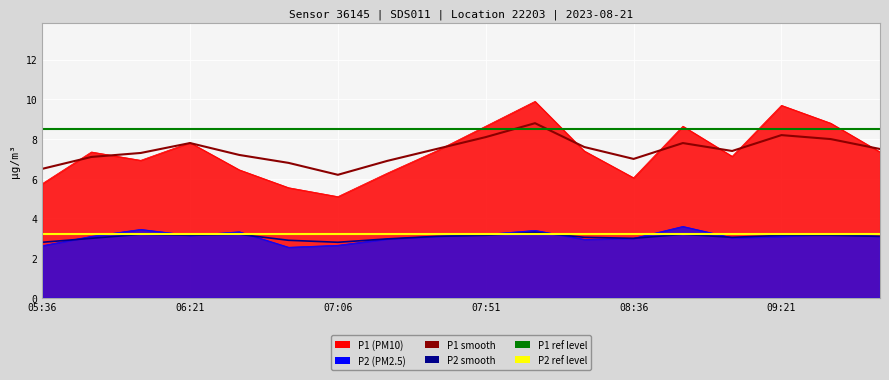

What is the approximate value of P1_smooth at 09:36?

8.0